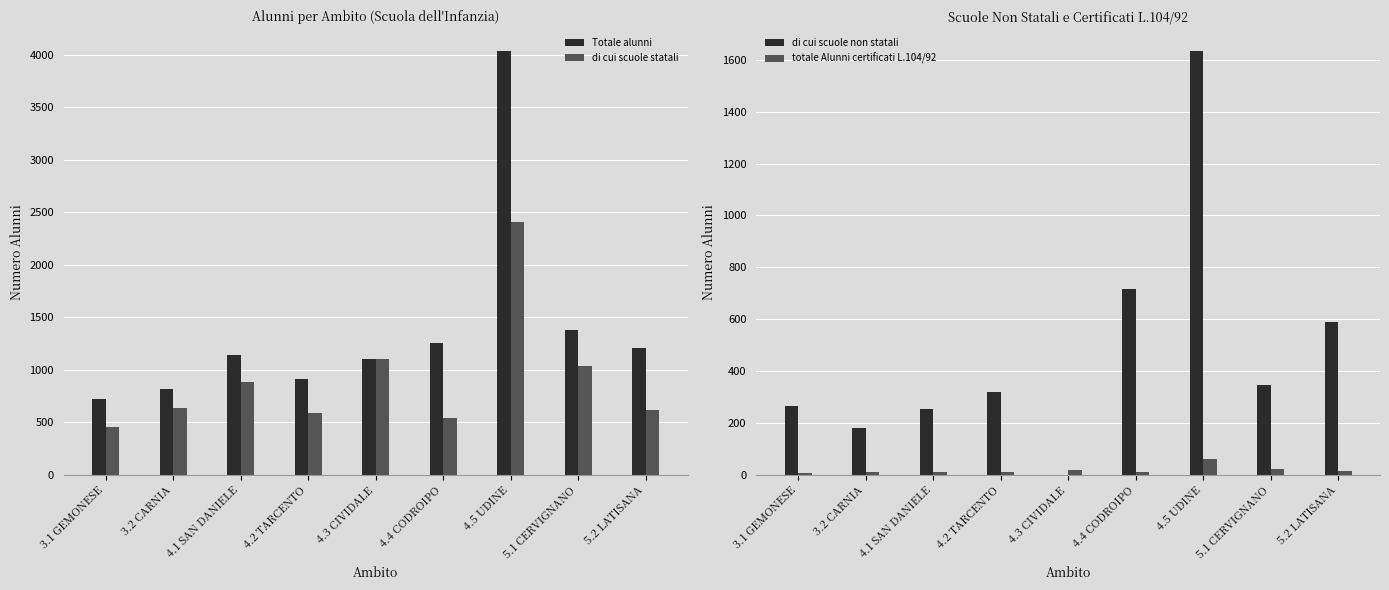

Between 4.5 UDINE and 5.1 CERVIGNANO, which series saw the biggest shift?

Totale alunni